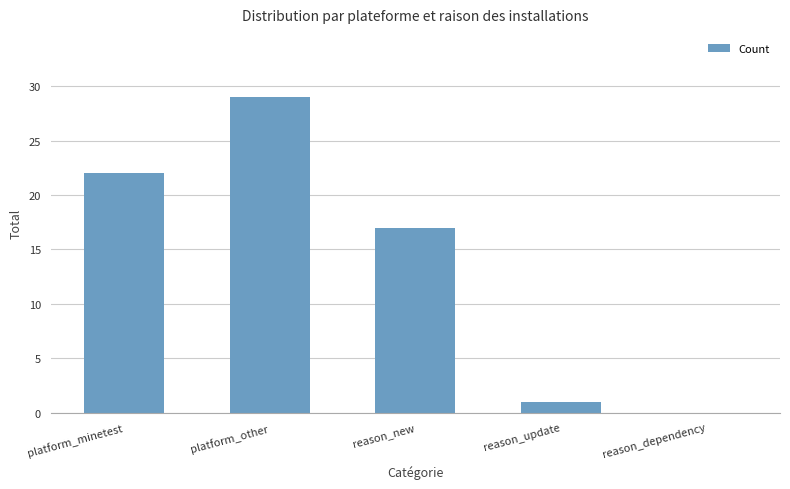

What is the sum of the values at reason_dependency and reason_update?

1